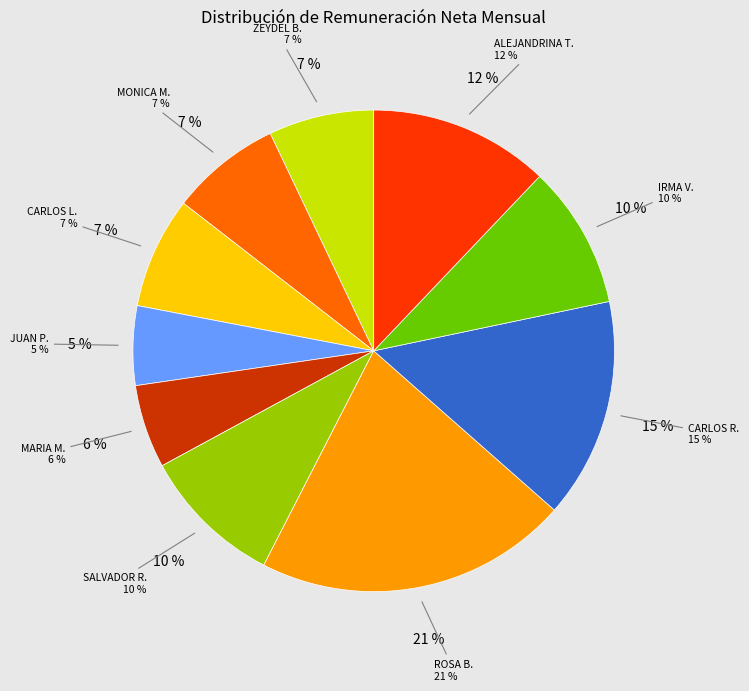

Does CARLOS ROCHA account for over 50% of the chart?

No